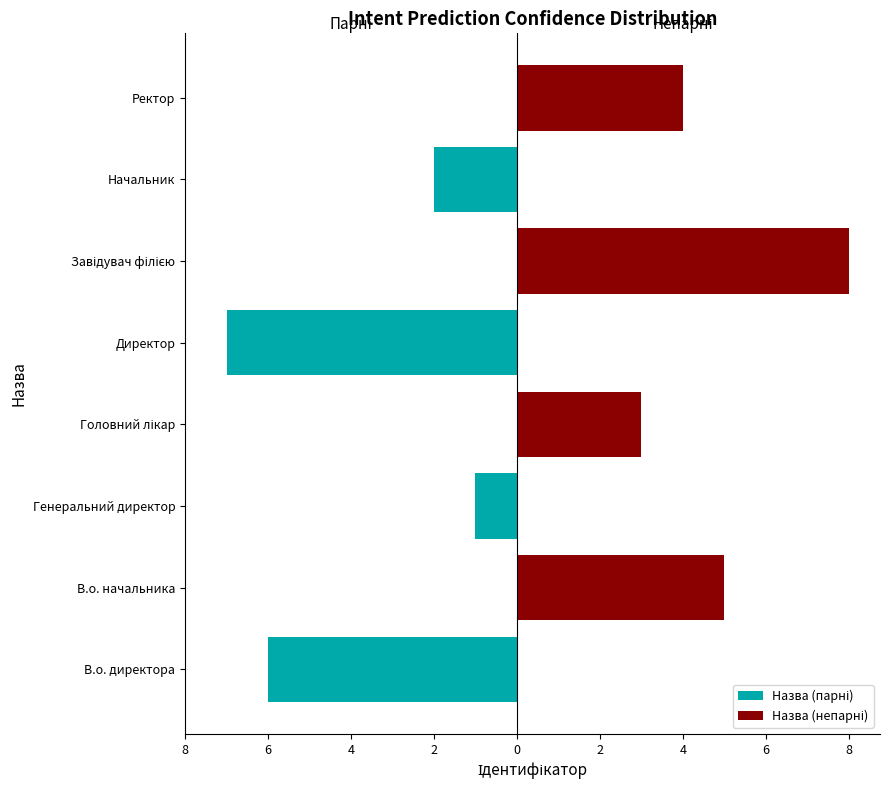

How many series are shown in this chart?

2